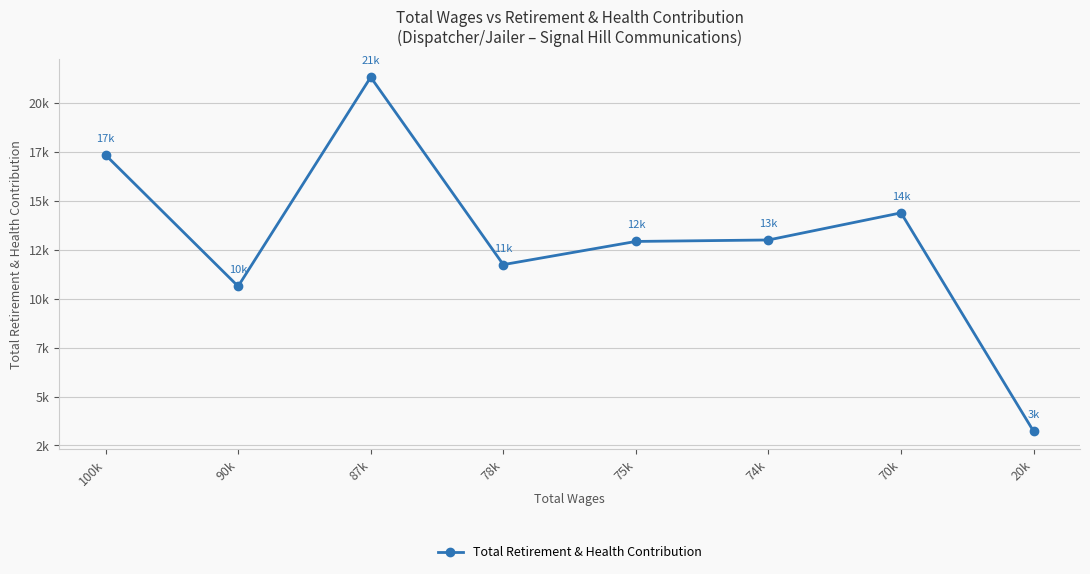

Is it true that the value at 78k is 4433?

False